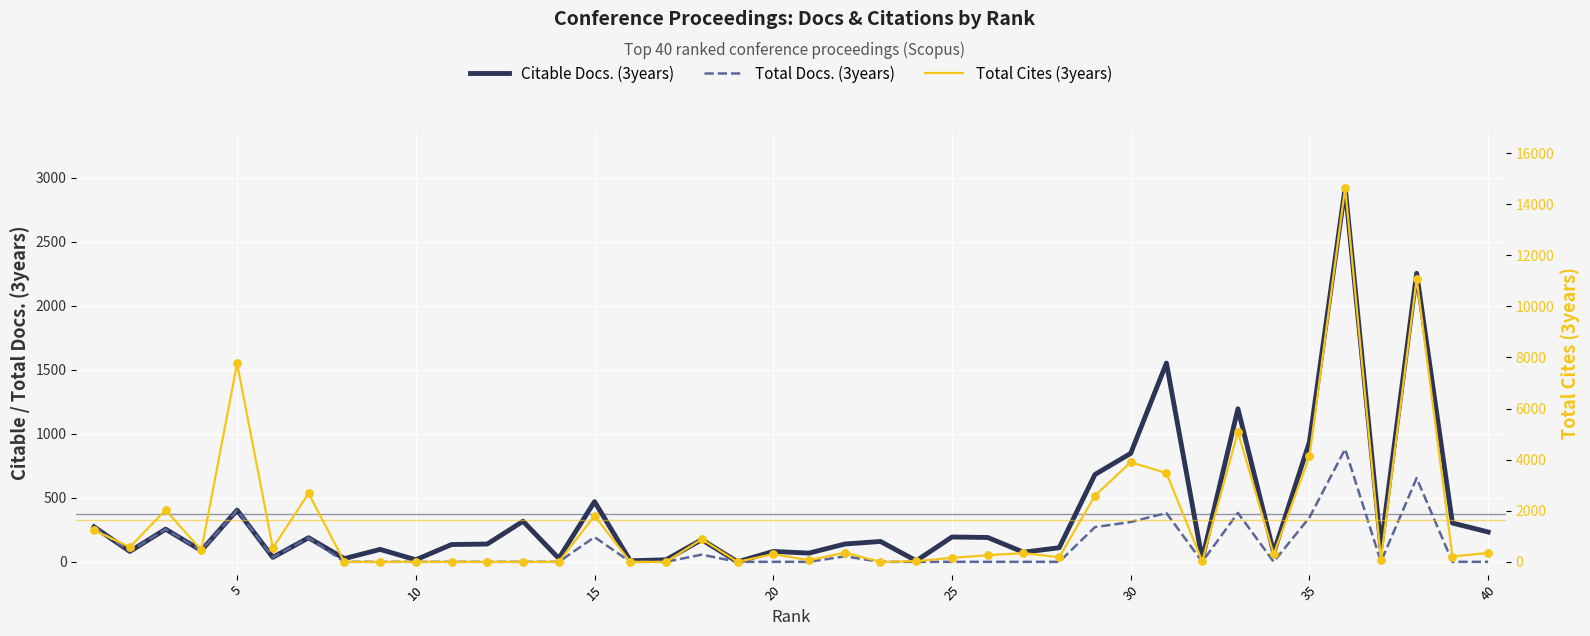

Which series has the largest total across all categories?

Total Cites (3years)